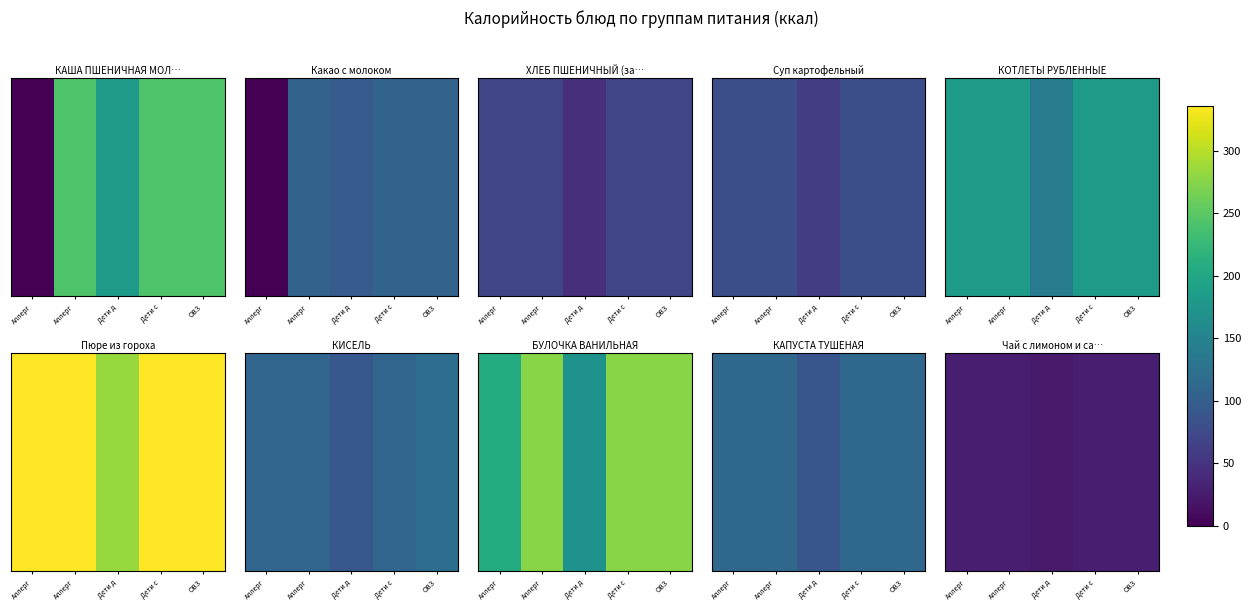

How many values are between 27 and 28?

4